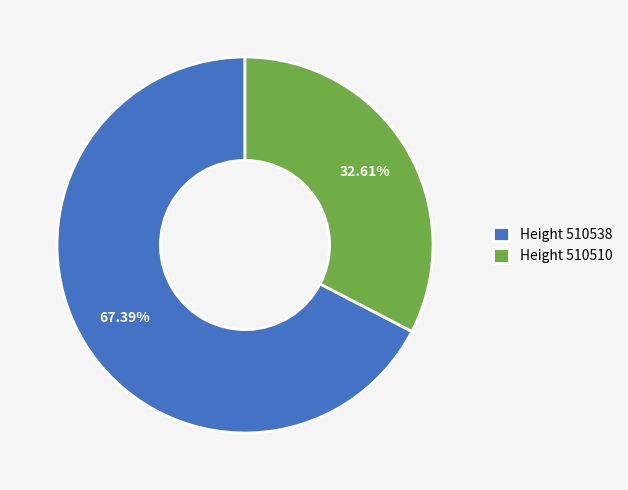

Does Height 510538 account for over 50% of the chart?

Yes